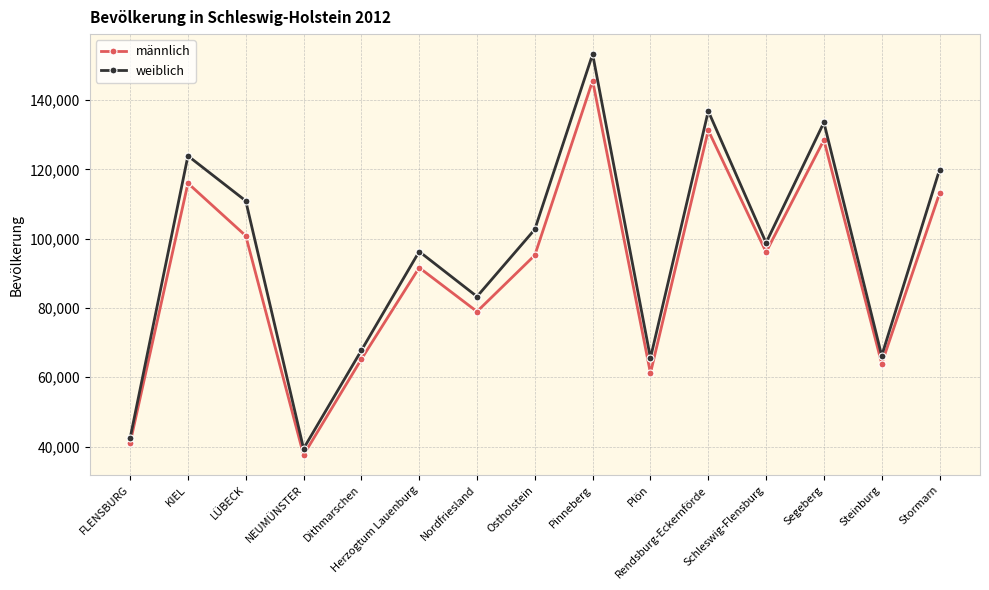

What is the spread (max minus min) of values at FLENSBURG?

1394